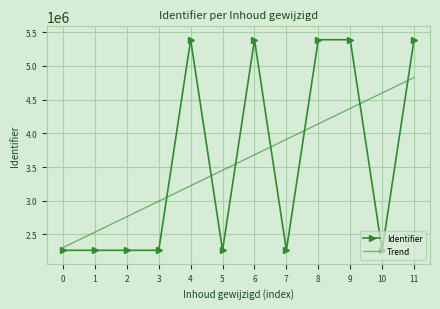

What is the minimum value shown in the chart?

2263829.0